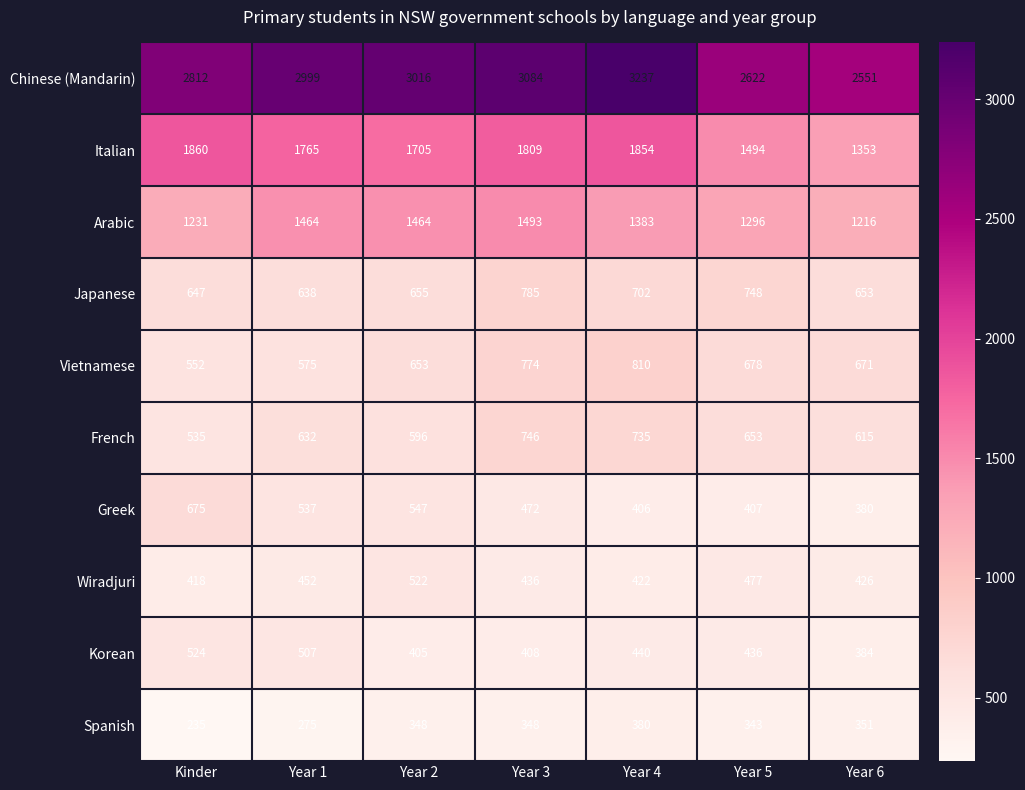

At which category is the sum across all series the highest?

Year 4